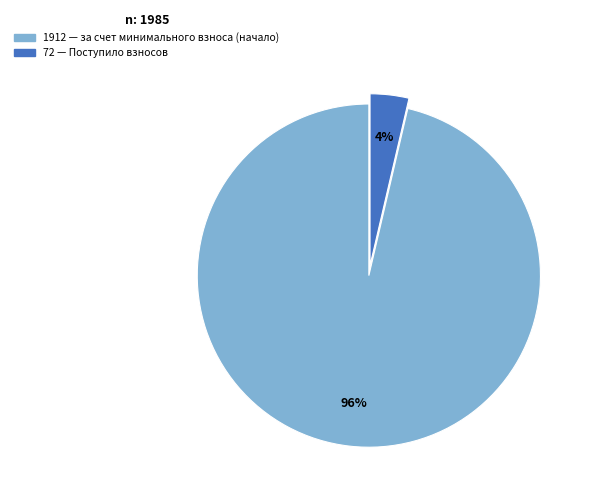

Is there any slice that represents more than half of the pie?

Yes